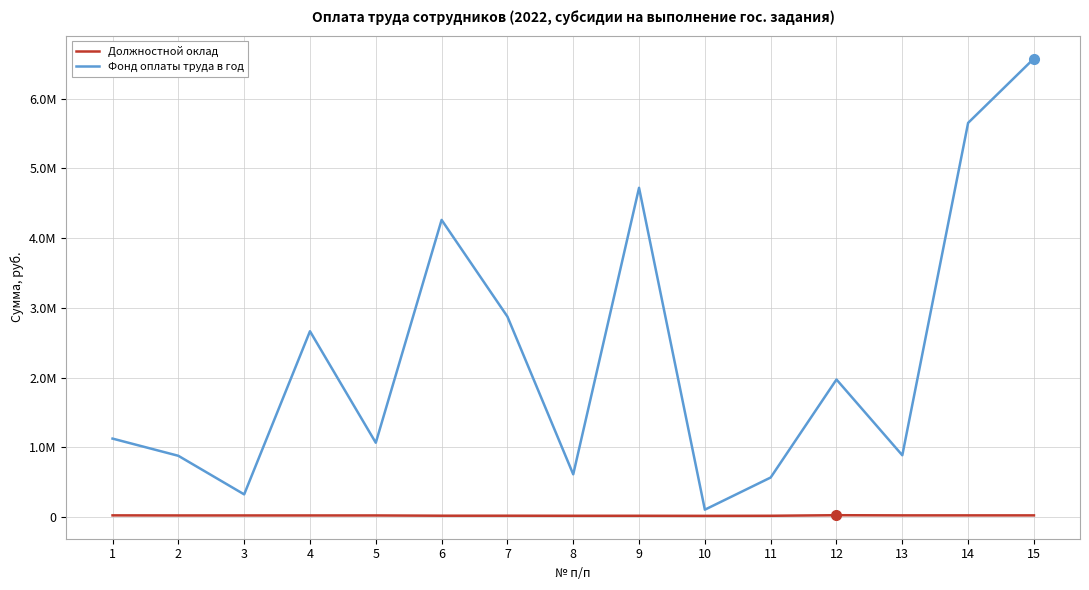

What is the difference between the maximum and second lowest values in the Фонд оплаты труда в год series?

6249208